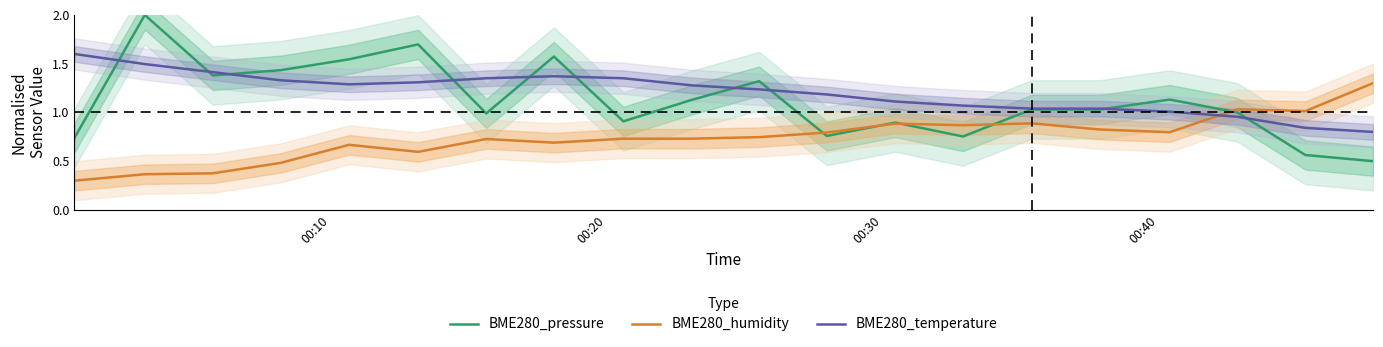

Count the number of data series in this chart.

3